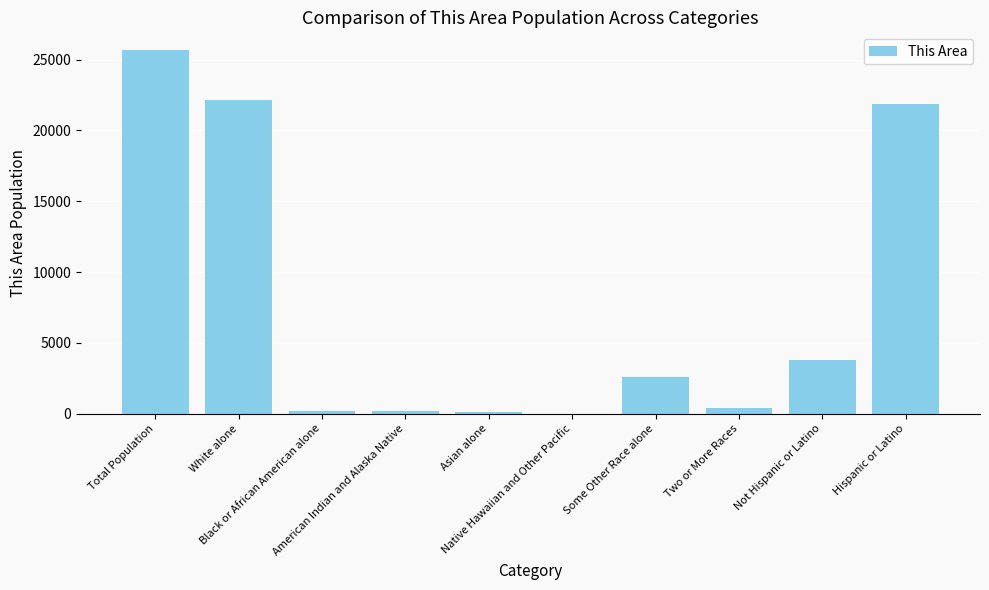

Where does the data first go above 2573?

Total Population